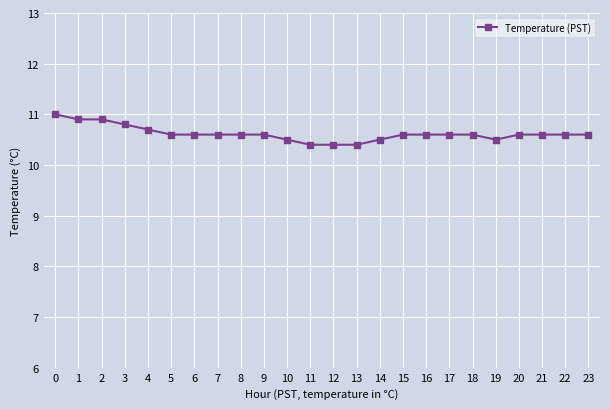

Count the values in the range 10 to 11.

24